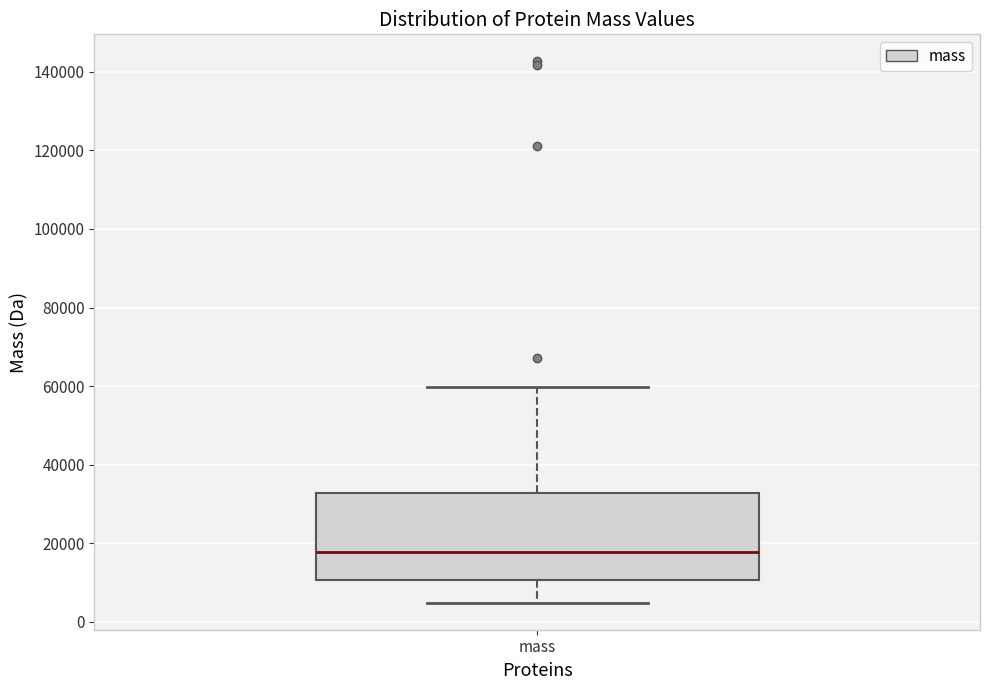

Read this box plot against the y-axis: the position of the median line, the range covered by the box, and the ends of both whiskers. The values are not printed on the chart, so give them approximately, as read against the axis.

median 18000, box 10000 to 32000, whiskers 4000 to 60000